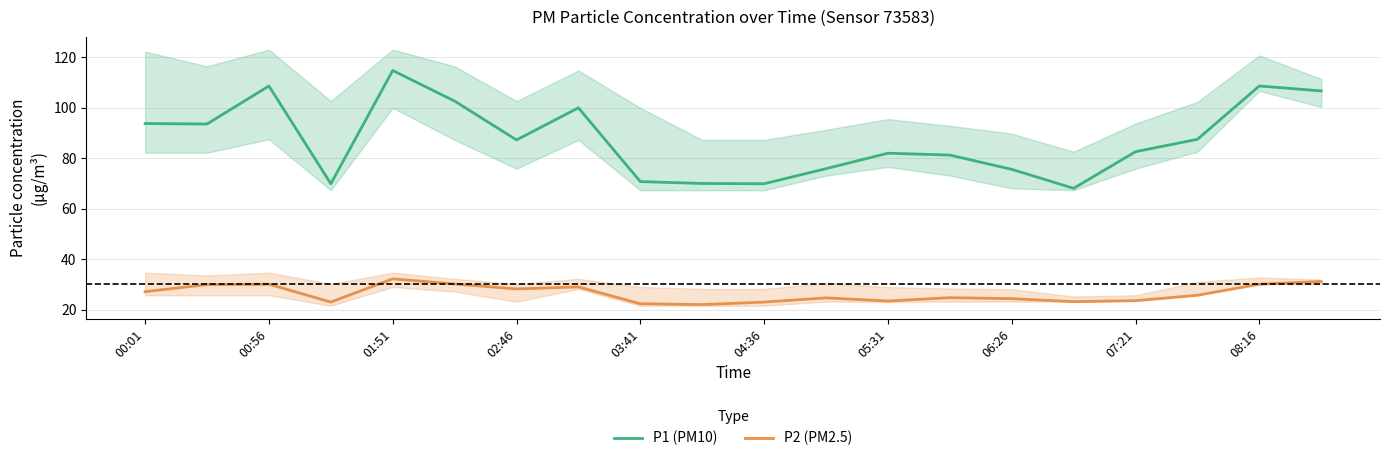

True or false: P2 (PM2.5) and P1 (PM10) intersect in this chart.

False